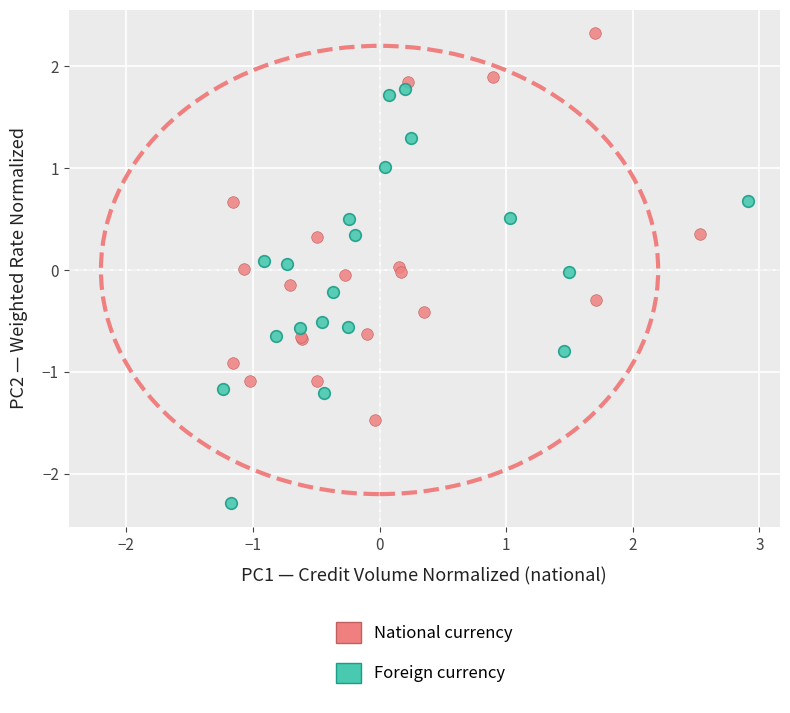

Which series contains the lowest Y value?

Foreign currency